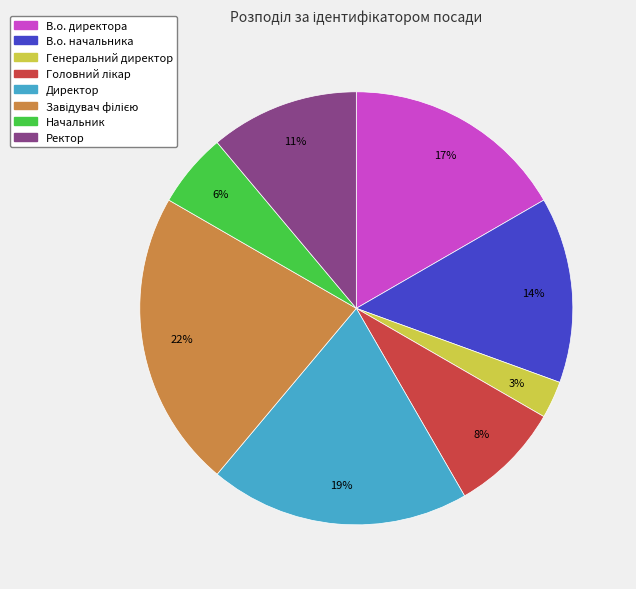

Approximately how many times larger is the value at Генеральний директор compared to Начальник?

0.5